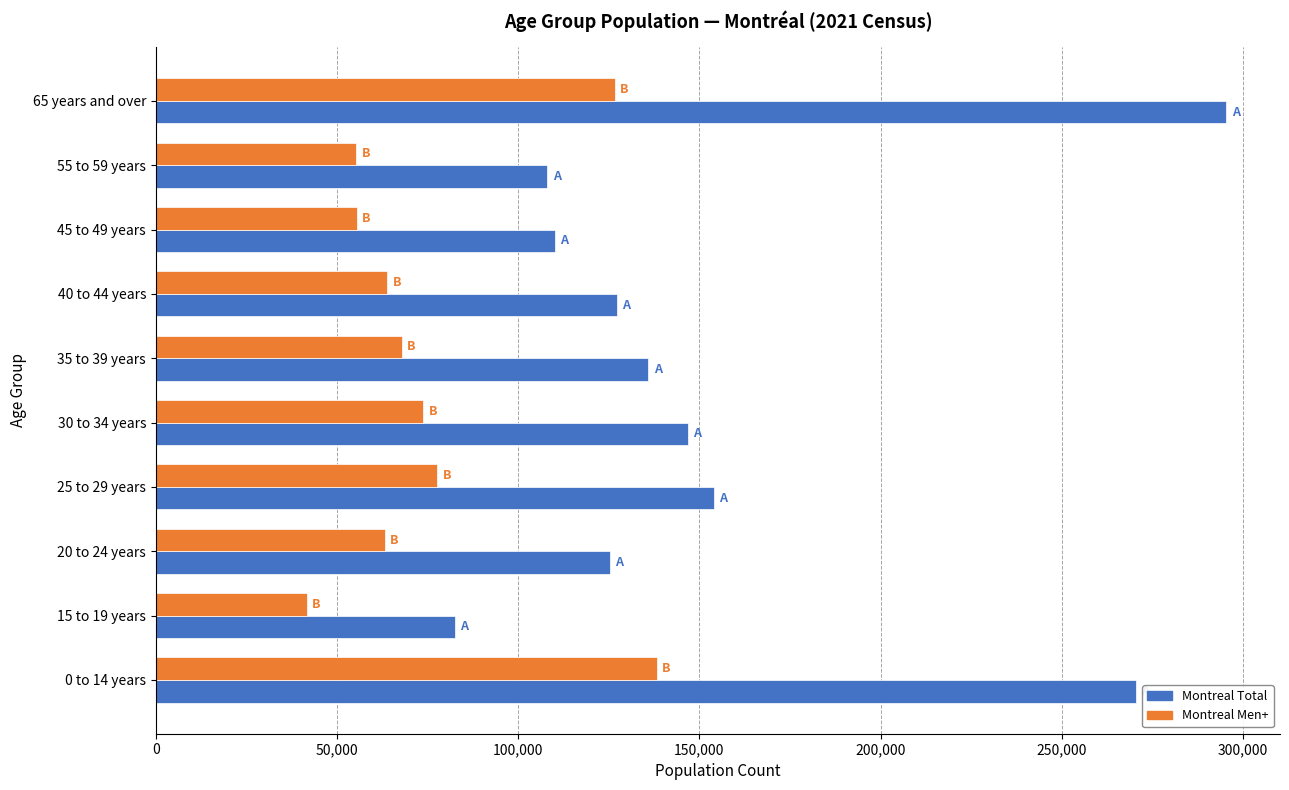

Where is Montreal Men+ nearest to the value 89965?

25 to 29 years